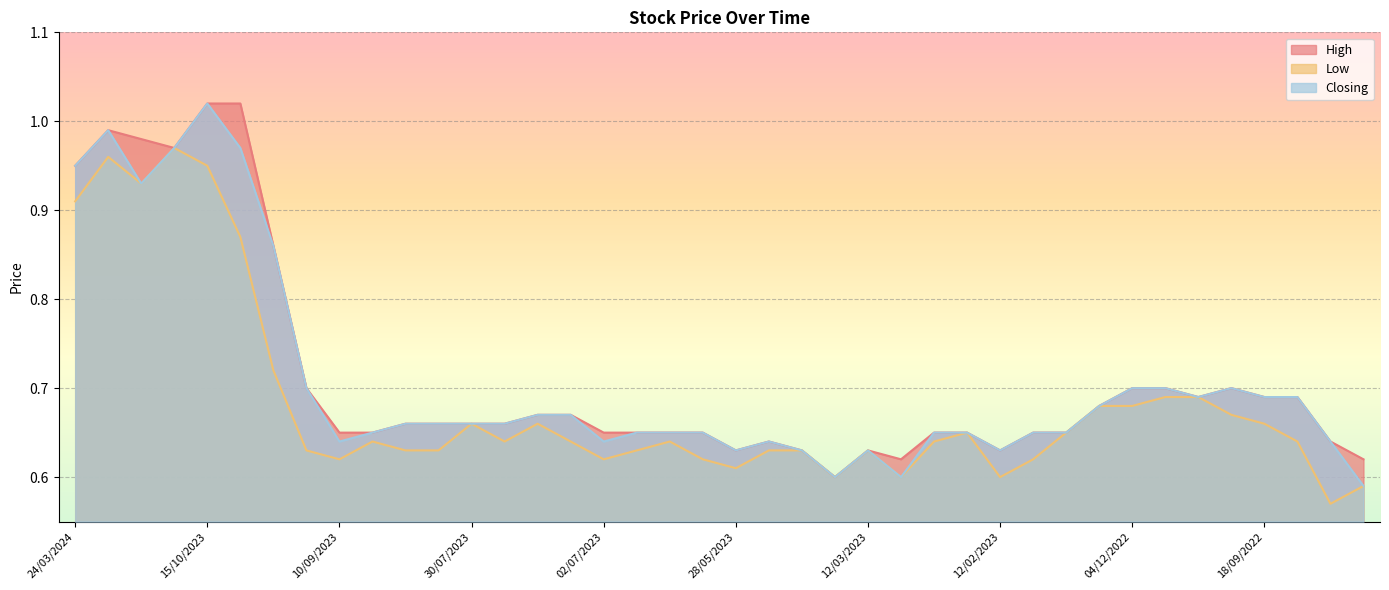

What is the average value of the Closing series?

0.7